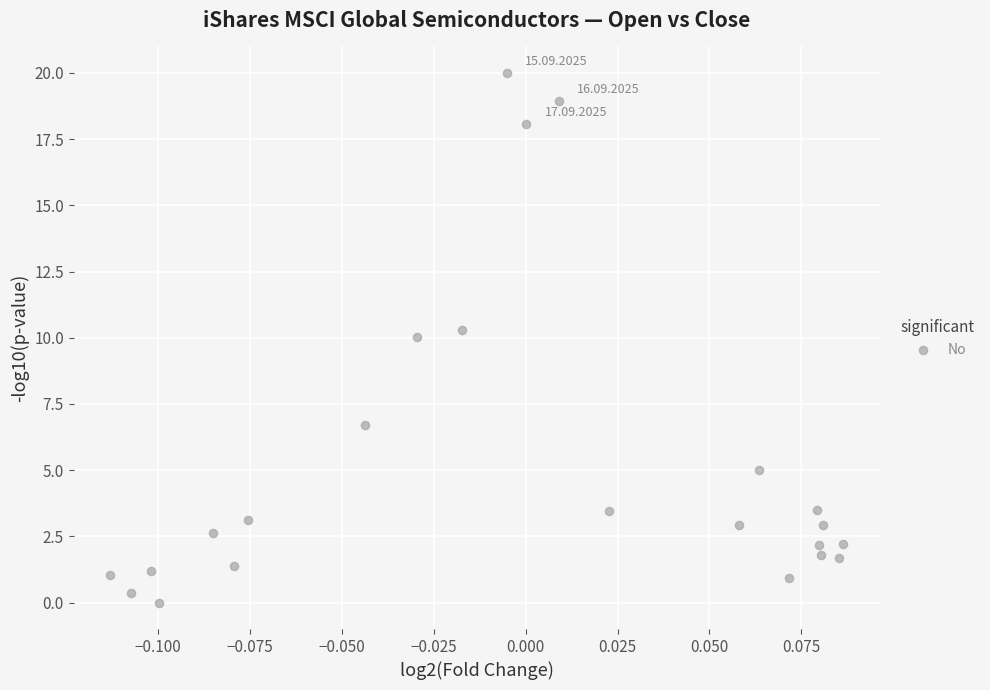

What is the range of Y values (max minus min)?

20.0